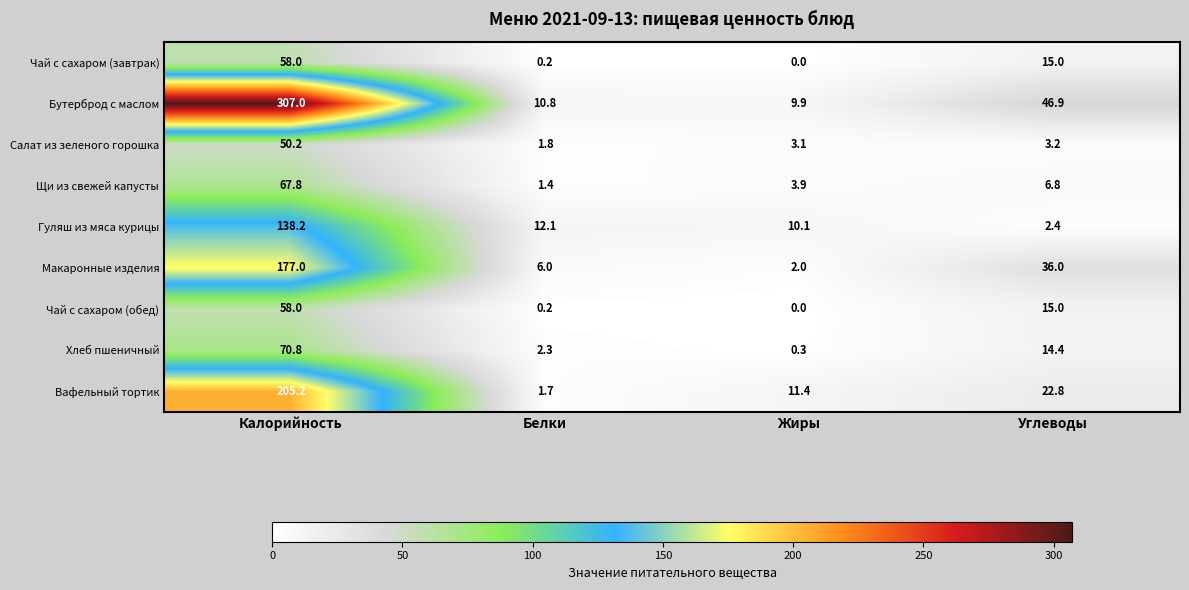

What is the highest value of the Салат из зеленого горошка series?

50.2